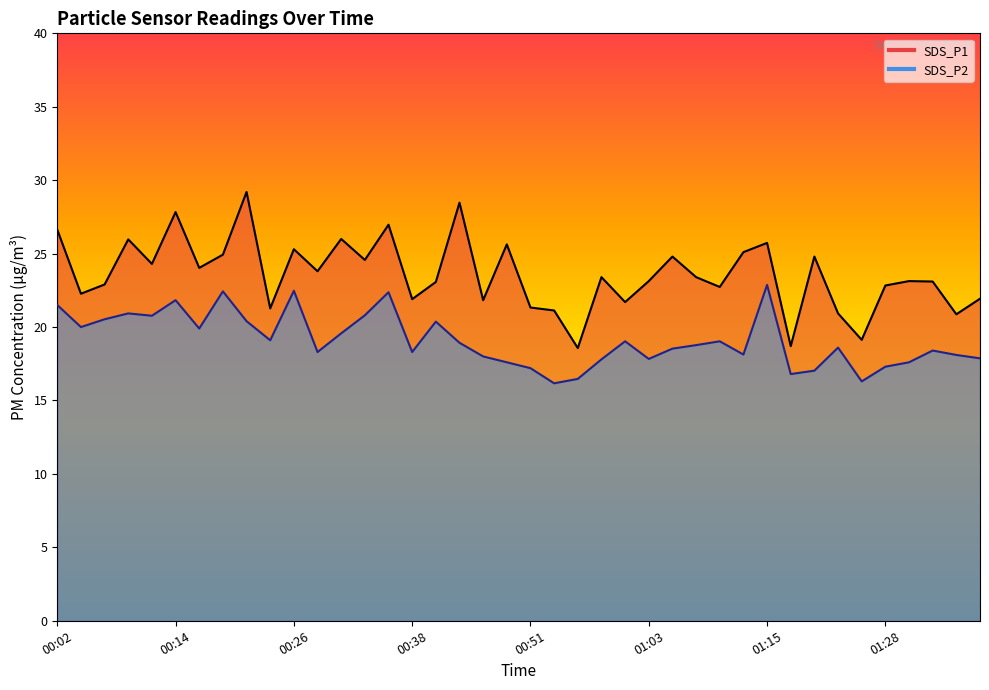

The value of SDS_P2 at 01:18 is 6.0. True or false?

False